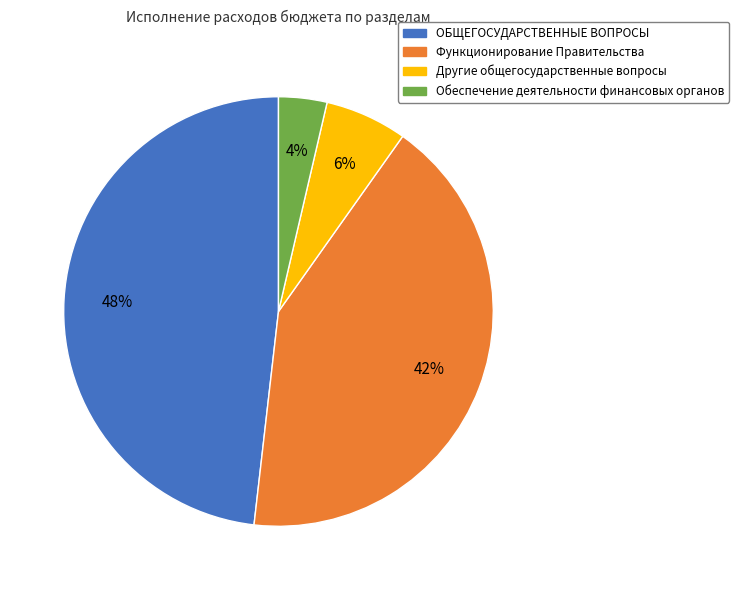

To the nearest percent, what is the combined percentage of Обеспечение деятельности финансовых органов and Функционирование Правительства?

46%